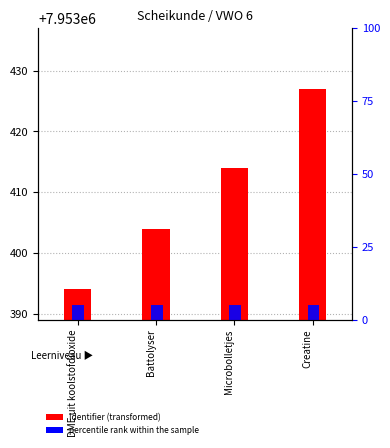

What is the label of the 3rd bar from the left?

Microbolletjes